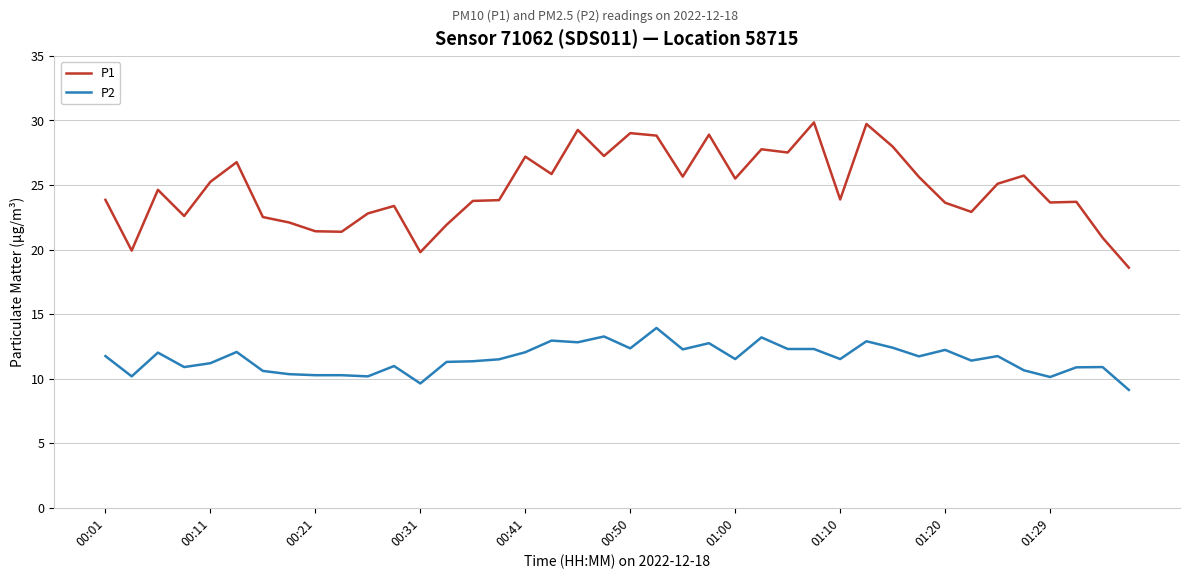

What are all the series names shown in the legend?

P1, P2